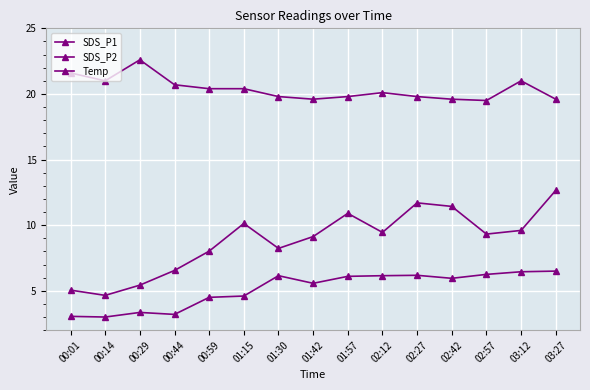

What is the difference between the highest and lowest values at 03:12?

14.6